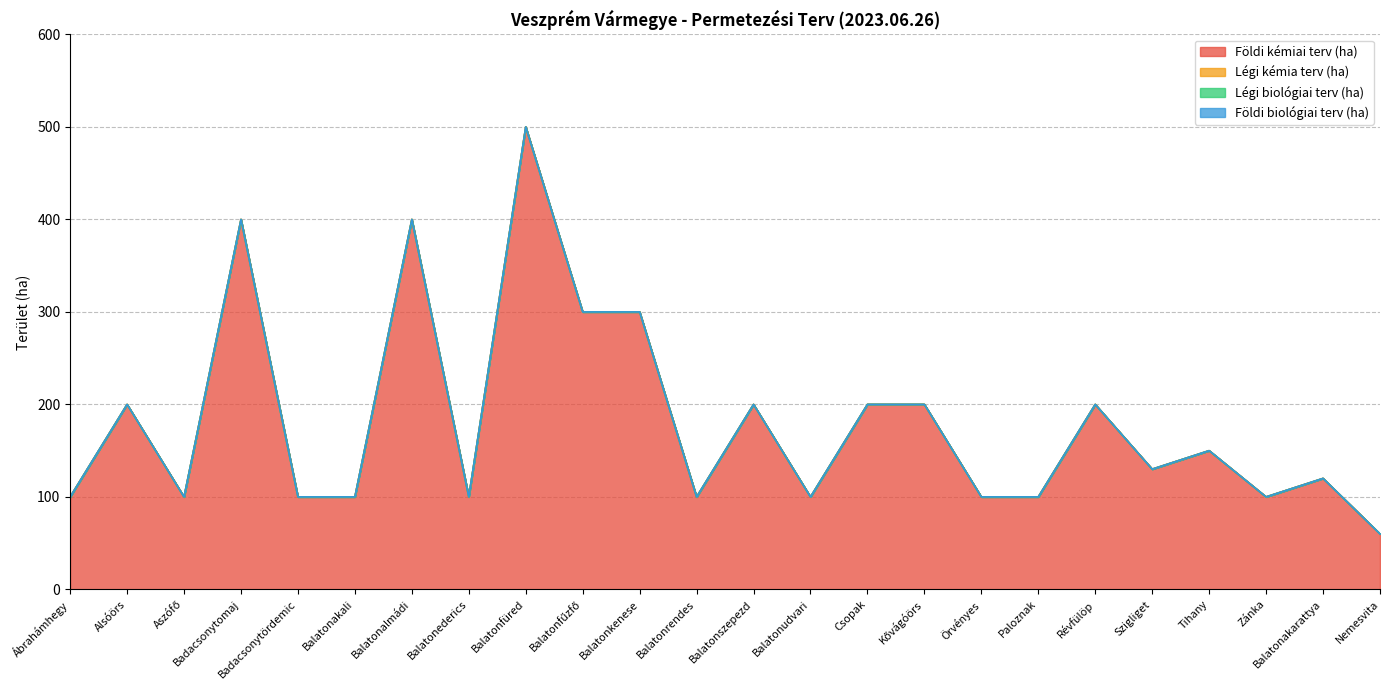

True or false: Földi kémiai terv (ha) and Légi kémia terv (ha) cross at least once.

False